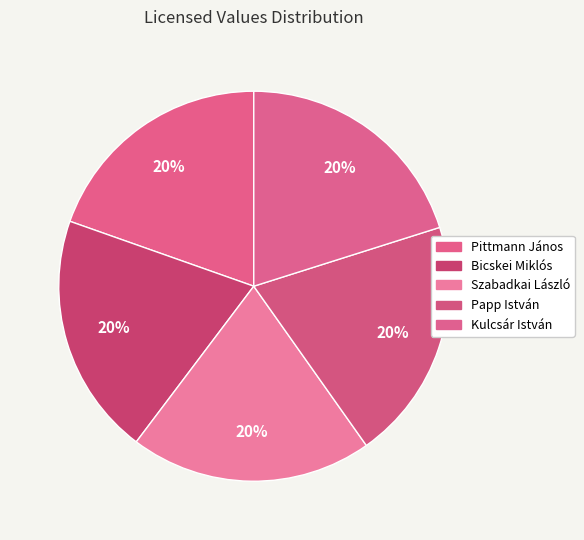

Combined, what portion of the pie is Bicskei Miklós and Kulcsár István?

40.2%